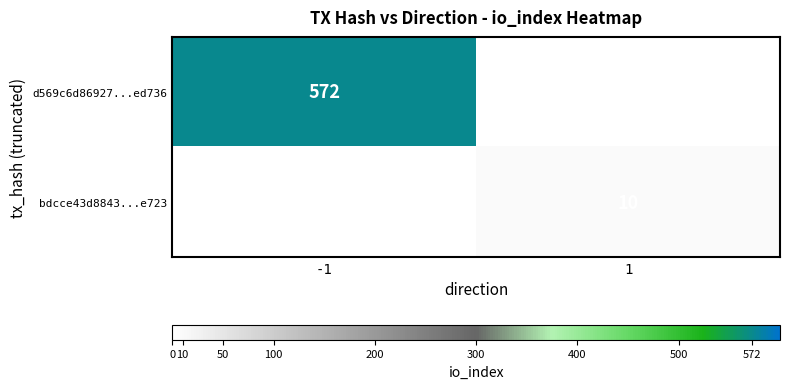

Is the value of bdcce43d8843...e723 at 1 greater than the value of d569c6d86927...ed736 at -1?

No